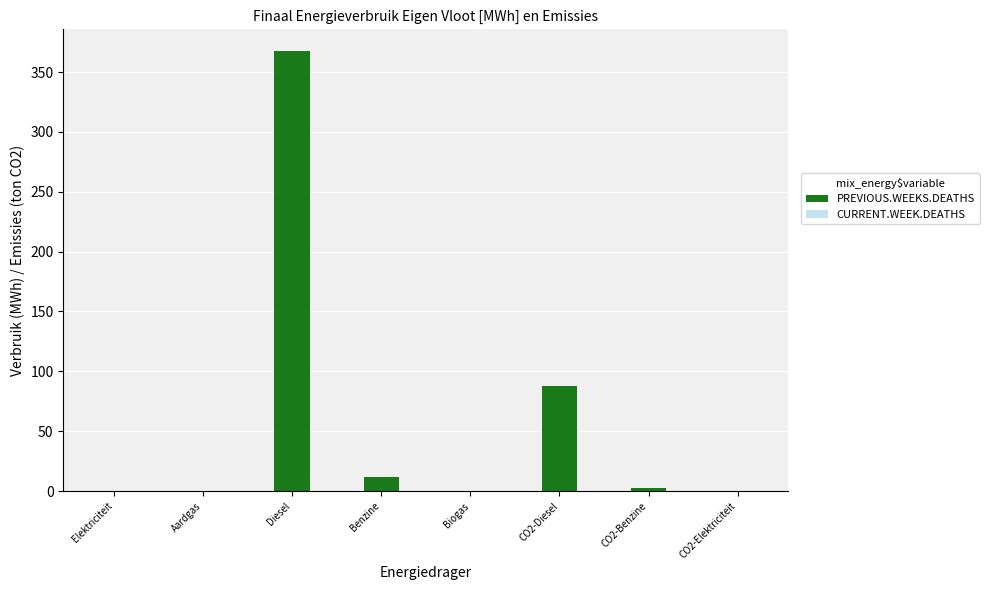

Reading right to left, what are all the values shown in this chart?

CO2-Elektriciteit=0.0	CO2-Benzine=2.8	CO2-Diesel=87.6	Biogas=0.0	Benzine=12.1	Diesel=367.3	Aardgas=0.0	Elektriciteit=0.0